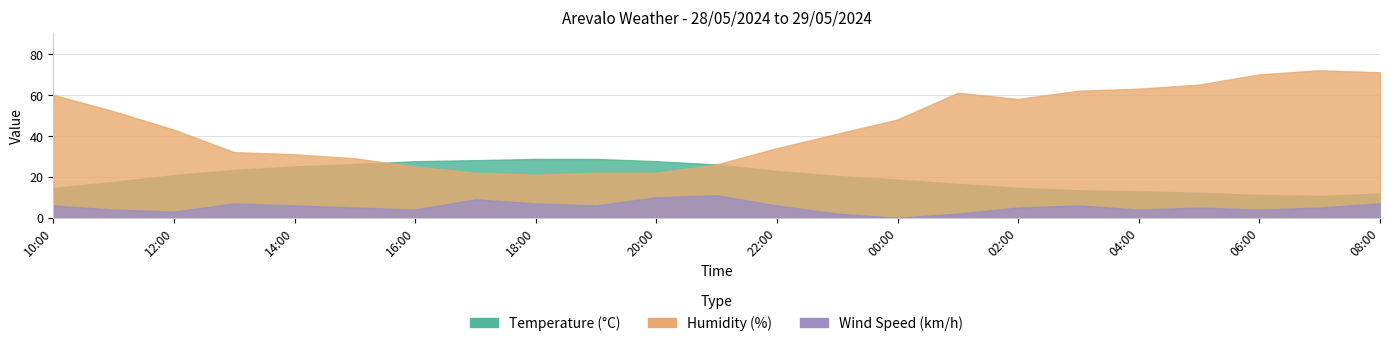

What value does the Wind Speed (km/h) series have at 15:00?

5.0